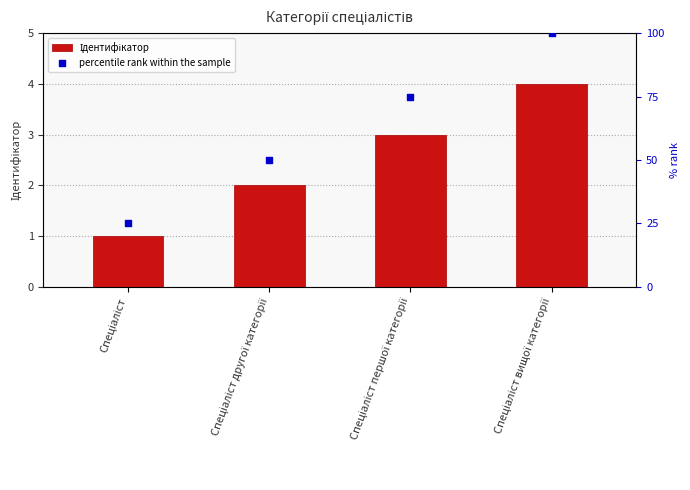

Is the value of percentile rank within the sample at Спеціаліст вищої категорії greater than the value of Ідентифікатор at Спеціаліст?

Yes